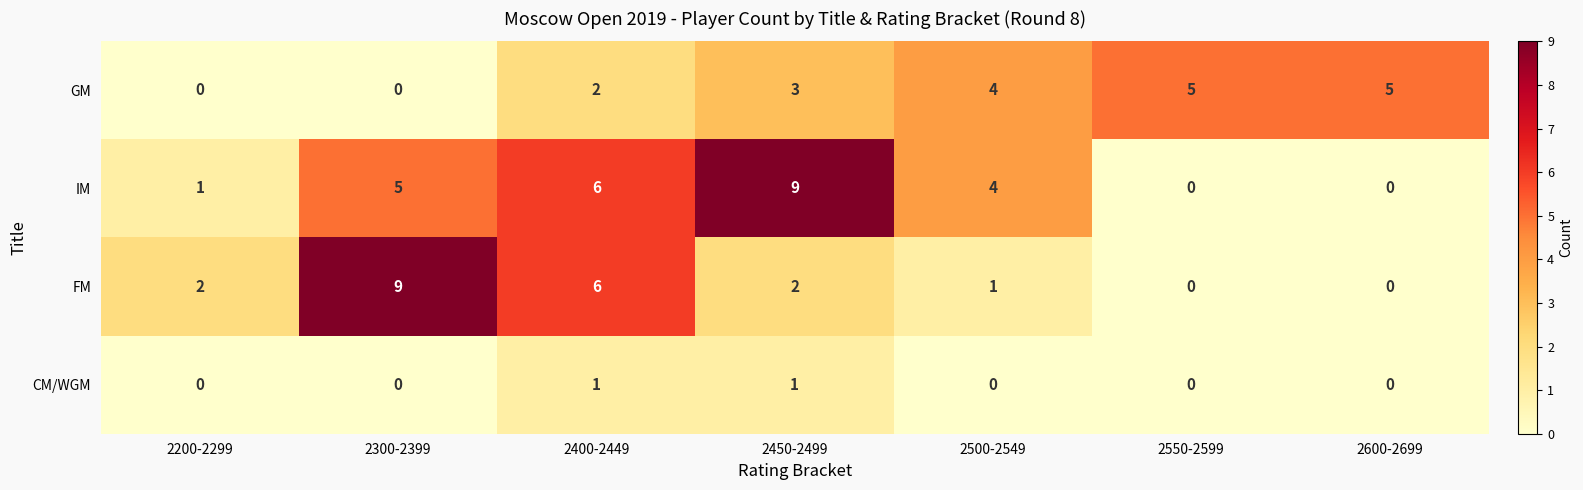

How many distinct data groups are displayed?

4